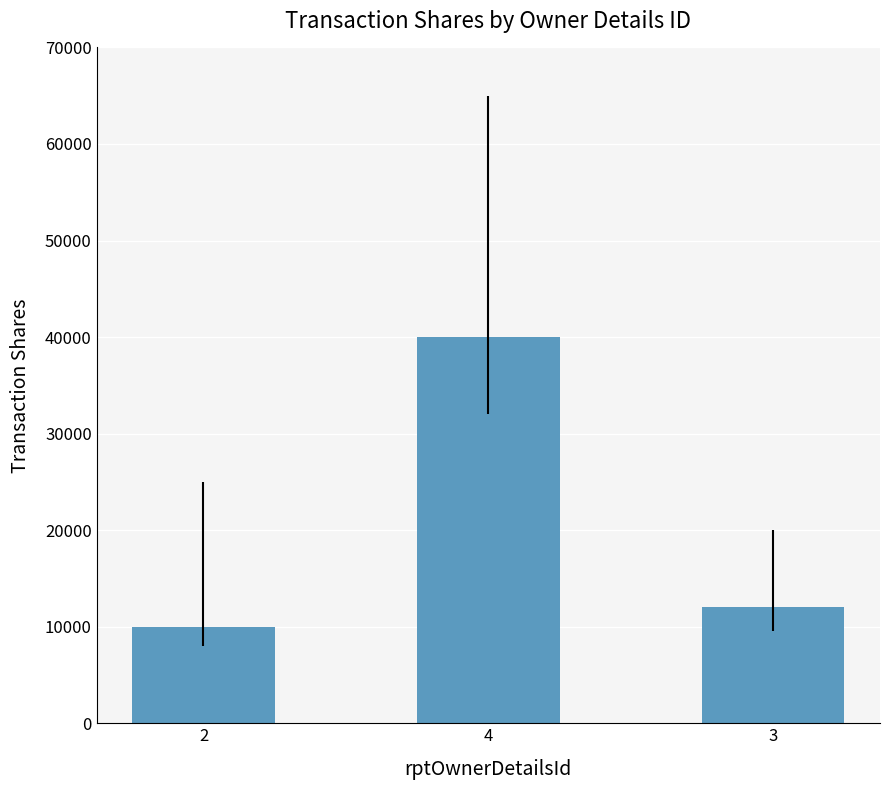

At which category does the chart reach its minimum across all series?

2